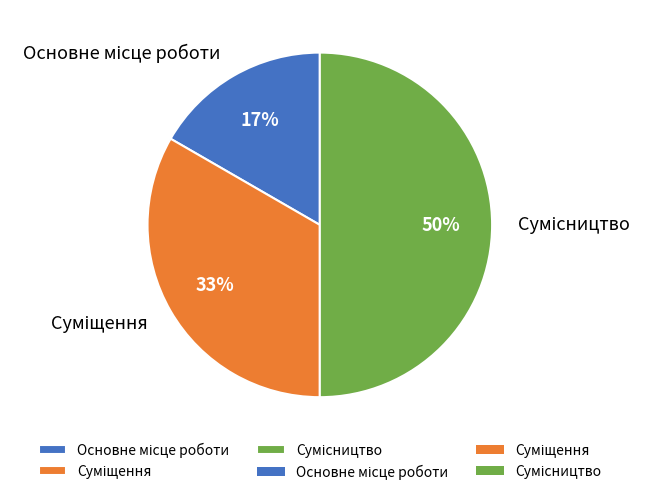

To the nearest percent, what is the difference between the largest and smallest slice percentages?

33%